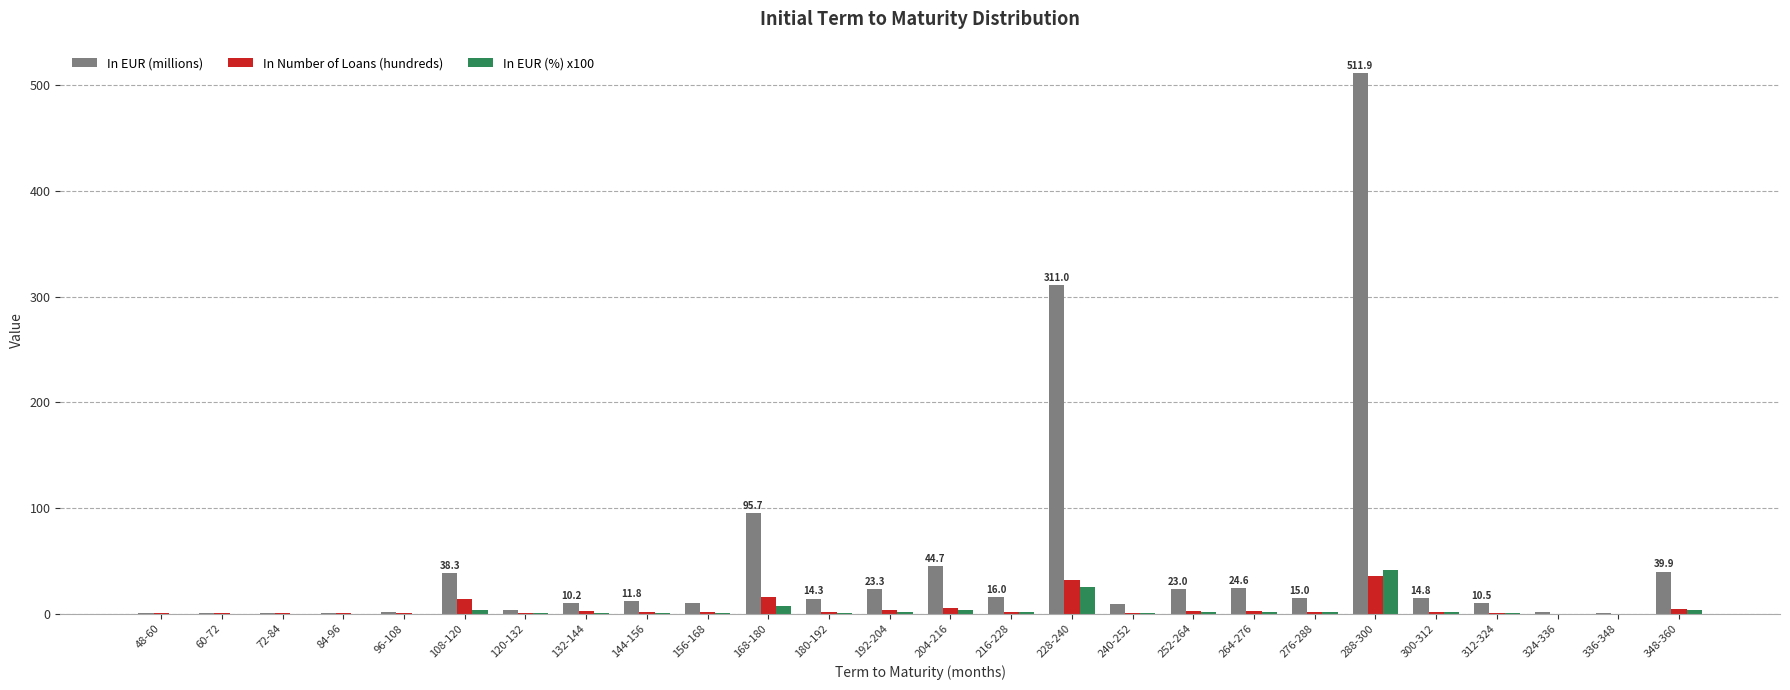

At which category does the chart reach its peak across all series?

288-300